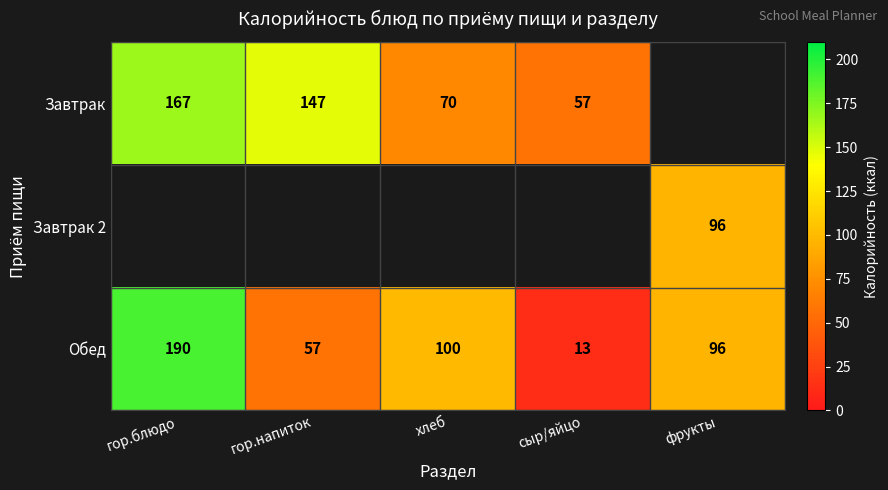

What value does the Обед series have at хлеб?

100